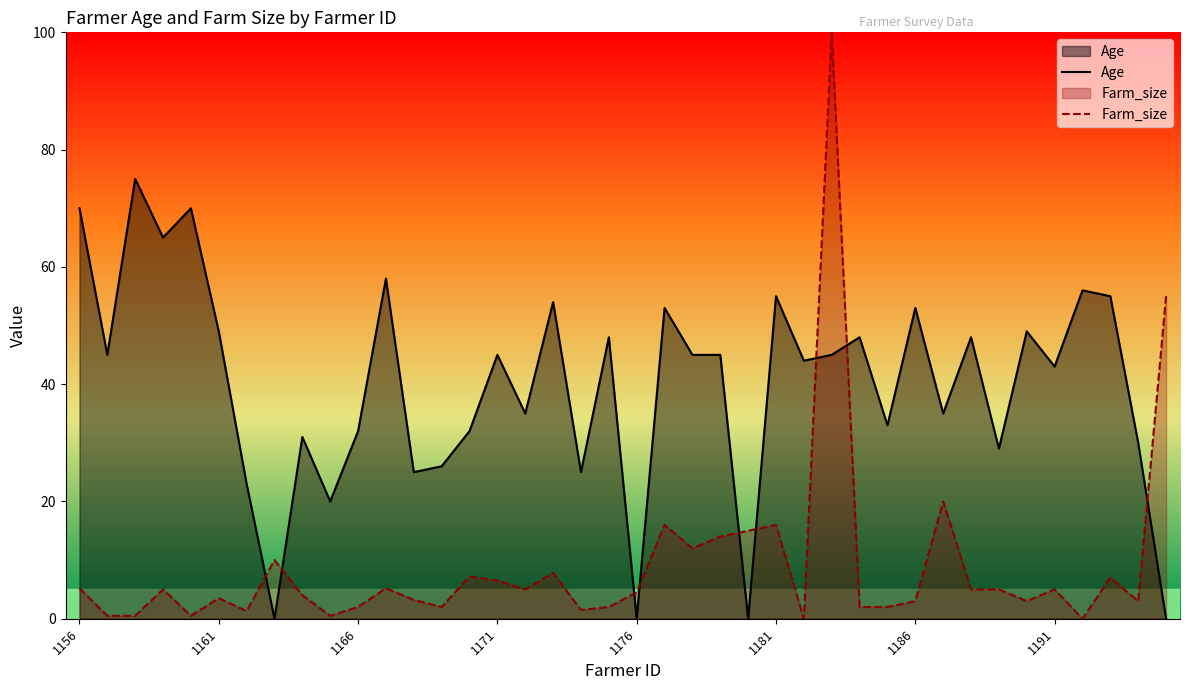

Which series ends up on top after the final intersection of Age and Farm_size?

Farm_size